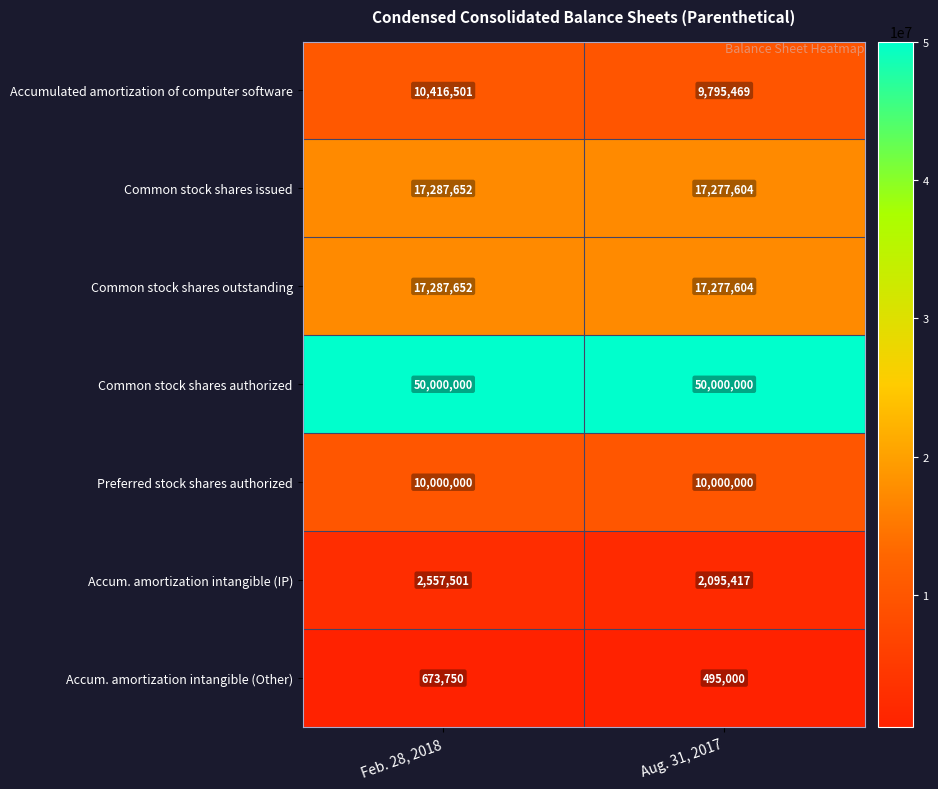

What value does the Common stock shares outstanding series have at Aug. 31, 2017, to the nearest 100?

17277600